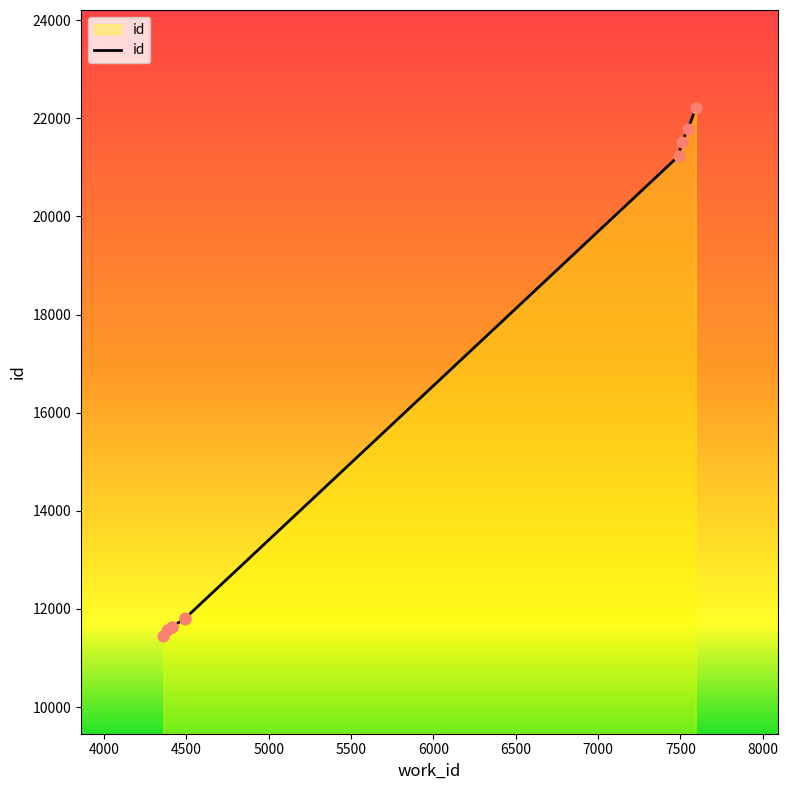

What is the change in value from 4411 to 4493?

+175